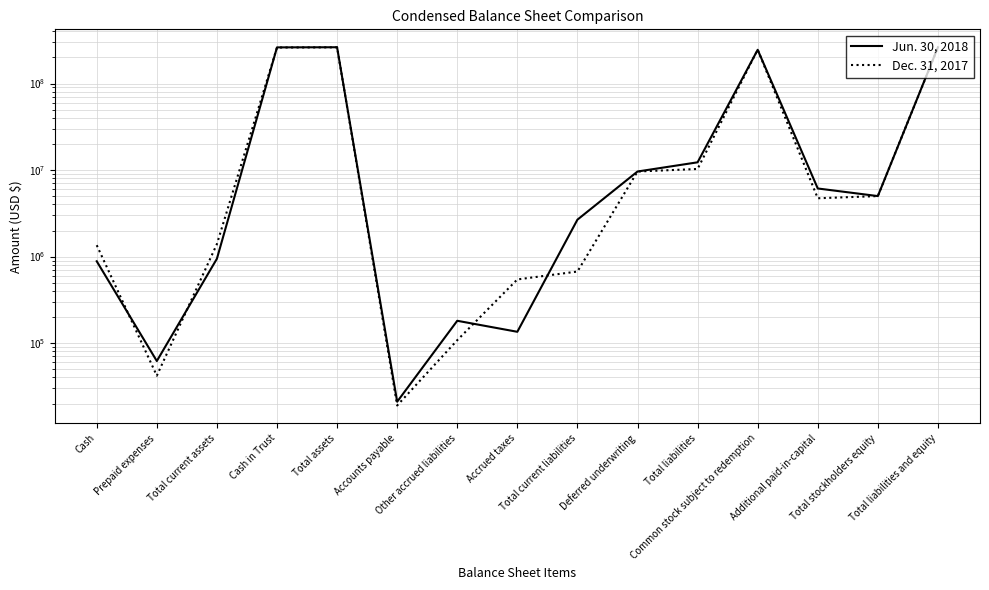

What are all the series names shown in the legend?

Jun. 30, 2018, Dec. 31, 2017